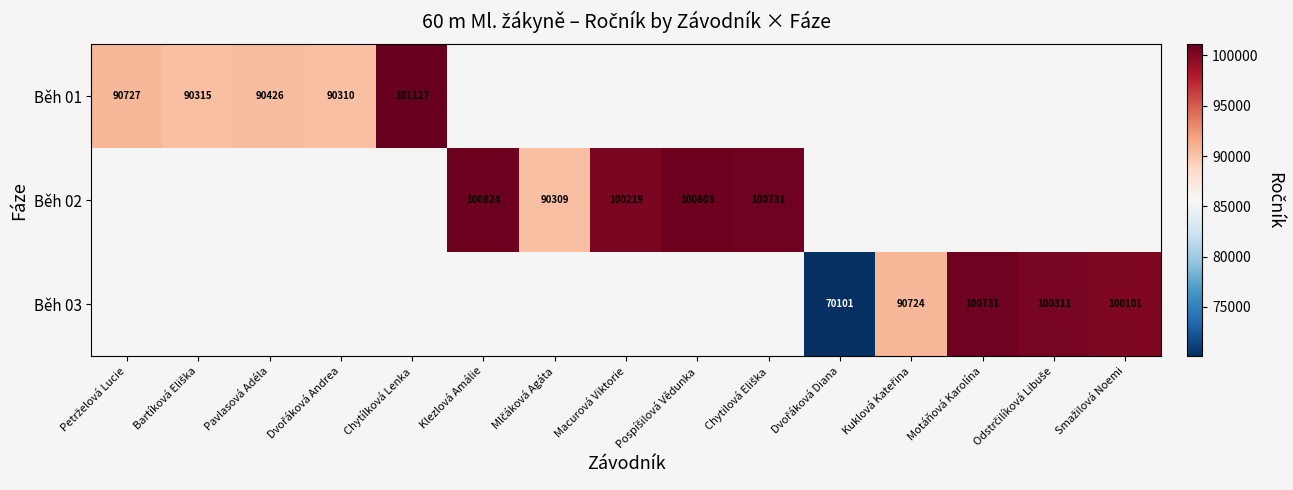

At which label does Běh 02 first exceed 100731?

Klezlová Amálie